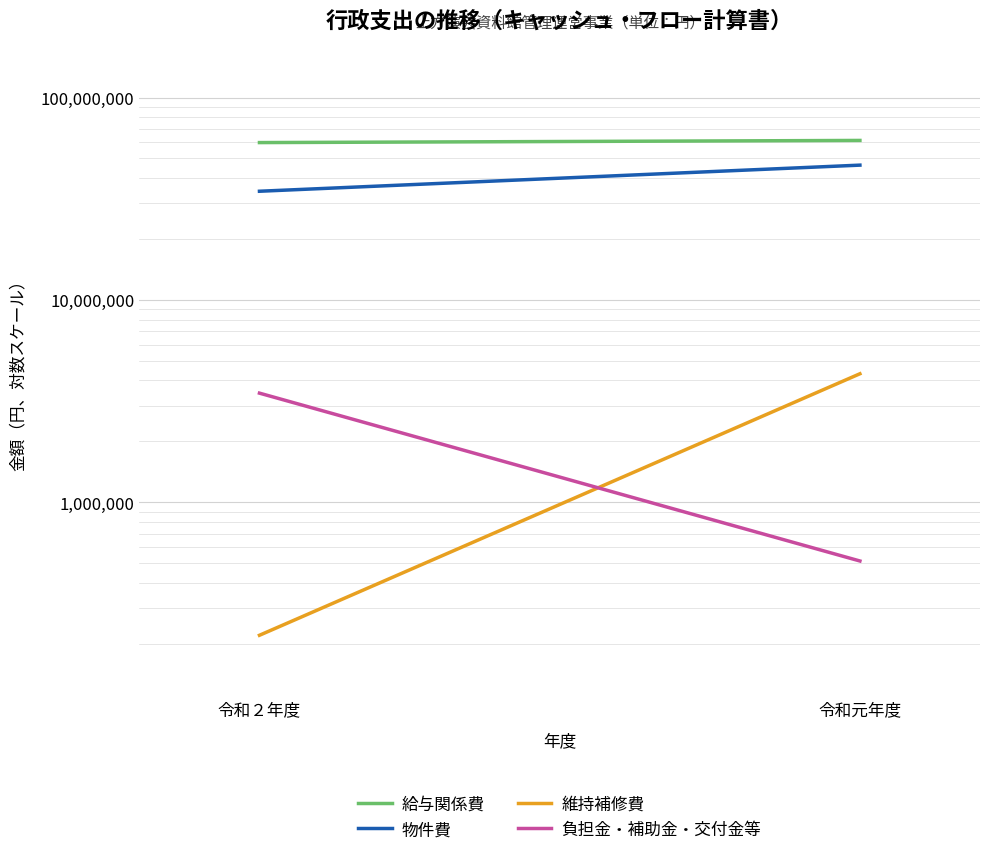

Is it true that 物件費 equals 46337702 at 令和元年度?

True